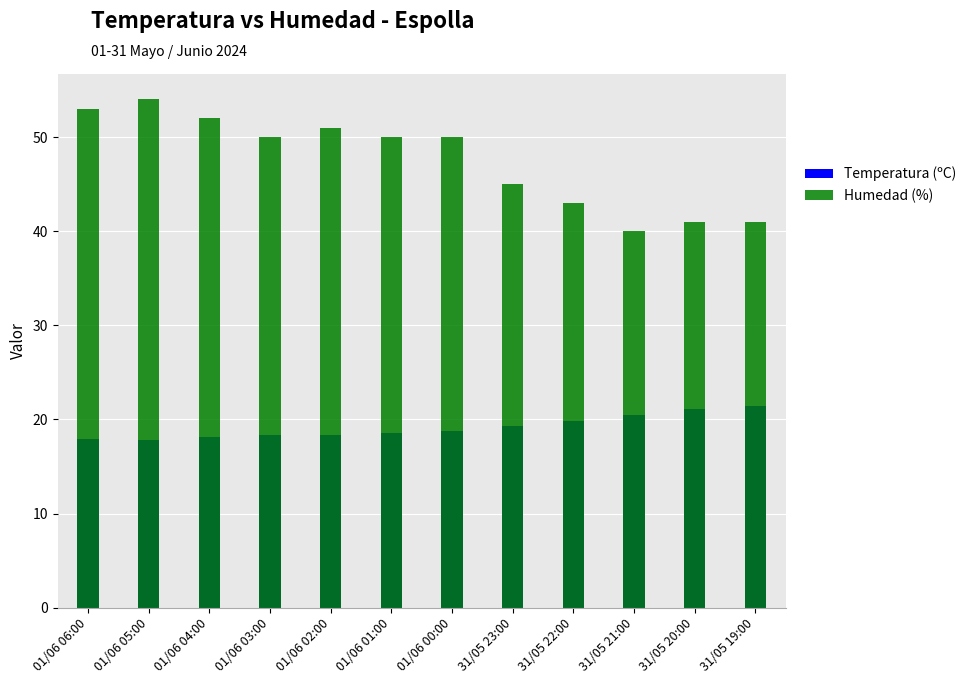

Reading left to right, transcribe all the data shown in this chart.

Temperatura (ºC): 01/06 06:00=17.9	01/06 05:00=17.8	01/06 04:00=18.1	01/06 03:00=18.4	01/06 02:00=18.4	01/06 01:00=18.6	01/06 00:00=18.8	31/05 23:00=19.3	31/05 22:00=19.8	31/05 21:00=20.5	31/05 20:00=21.1	31/05 19:00=21.4
Humedad (%): 01/06 06:00=53.0	01/06 05:00=54.0	01/06 04:00=52.0	01/06 03:00=50.0	01/06 02:00=51.0	01/06 01:00=50.0	01/06 00:00=50.0	31/05 23:00=45.0	31/05 22:00=43.0	31/05 21:00=40.0	31/05 20:00=41.0	31/05 19:00=41.0